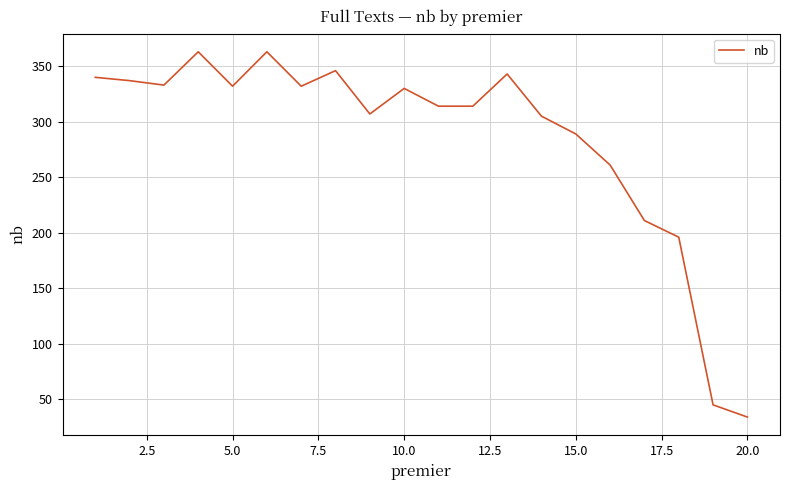

What is the difference between the maximum and minimum values?

329